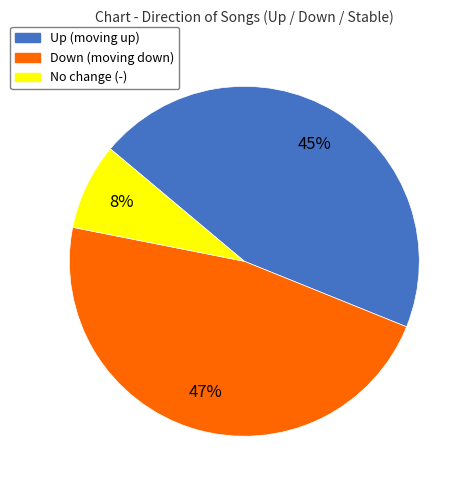

What is the ratio of the value at Down (moving down) to the value at No change (-)?

5.9